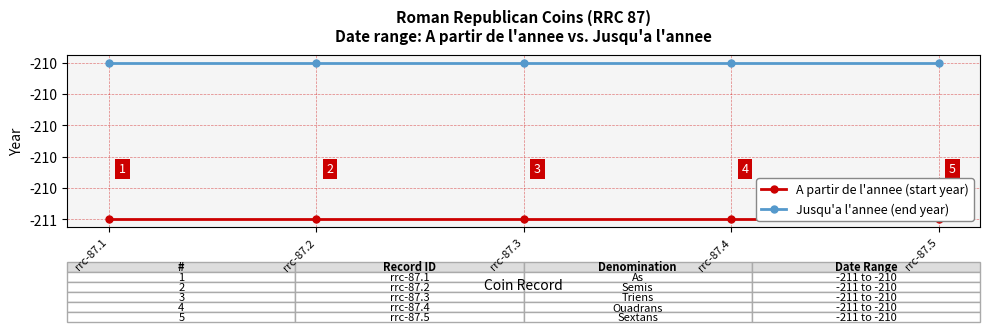

Reading left to right, what are all the values shown in this chart?

A partir de l'annee (start year): rrc-87.1=-211	rrc-87.2=-211	rrc-87.3=-211	rrc-87.4=-211	rrc-87.5=-211
Jusqu'a l'annee (end year): rrc-87.1=-210	rrc-87.2=-210	rrc-87.3=-210	rrc-87.4=-210	rrc-87.5=-210